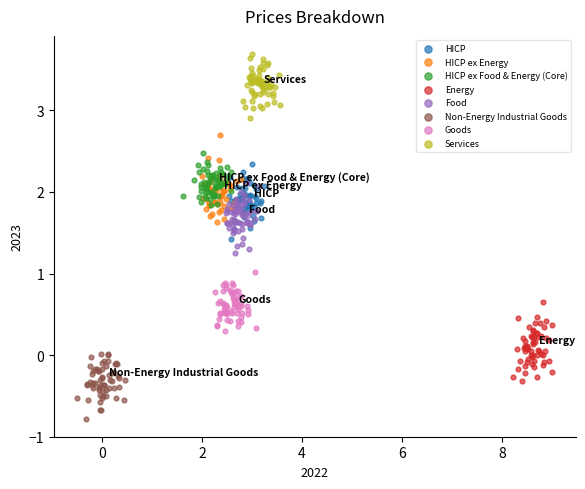

What are all the series names shown in the legend?

HICP, HICP ex Energy, HICP ex Food & Energy (Core), Energy, Food, Non-Energy Industrial Goods, Goods, Services